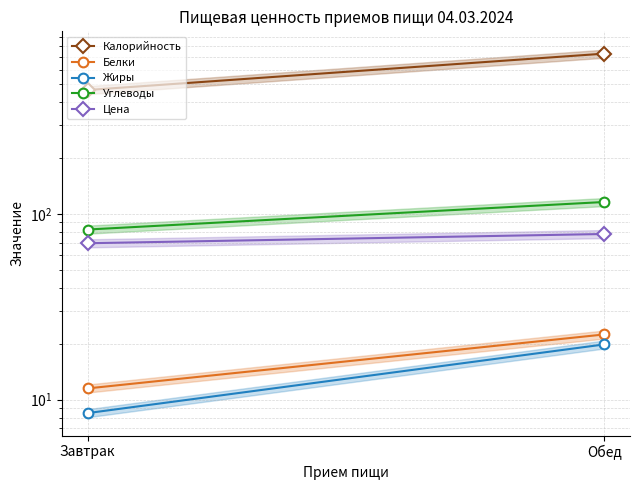

What is the spread (max minus min) of values at Завтрак?

456.8